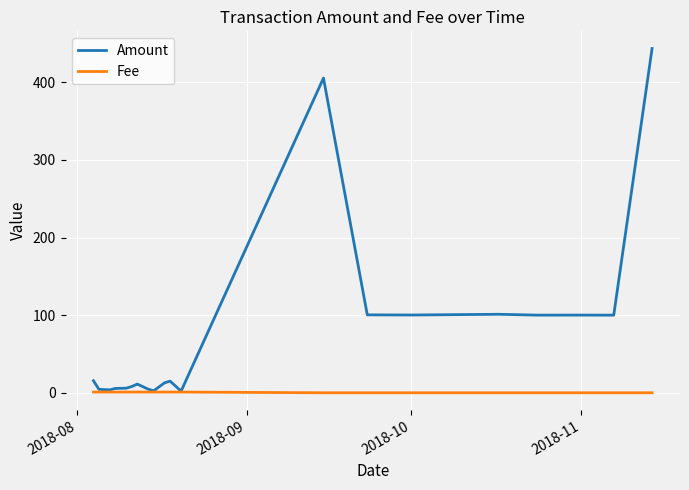

Which series has the largest total across all categories?

Amount